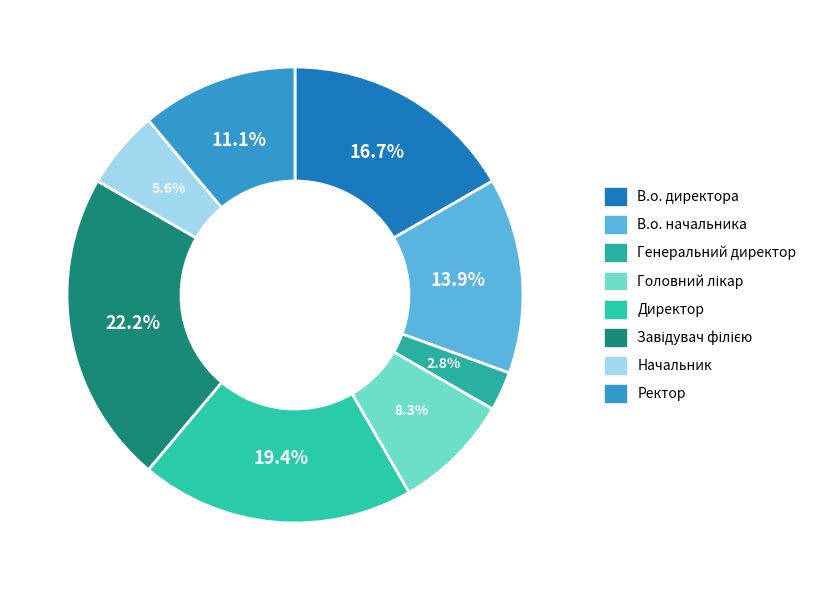

True or false: Начальник accounts for 6% of the total.

True